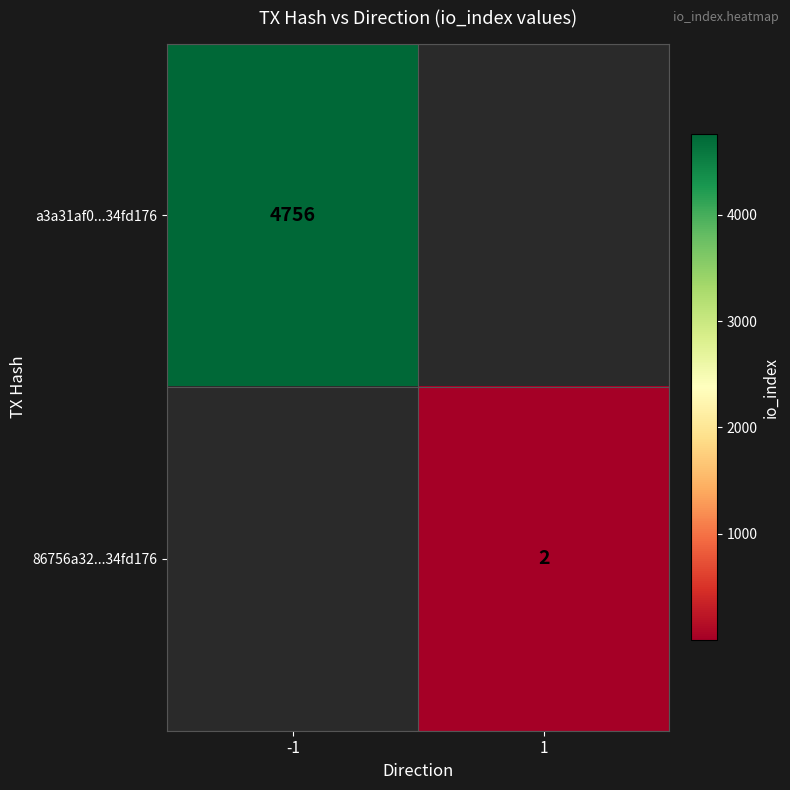

At how many categories does at least one series exceed 4207?

1